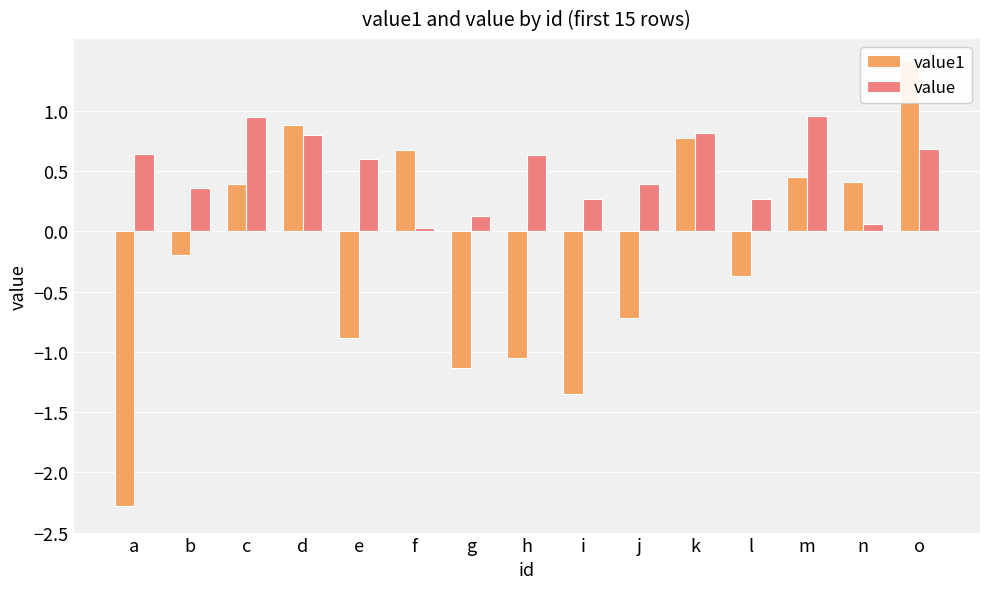

How many bars are there in total?

30